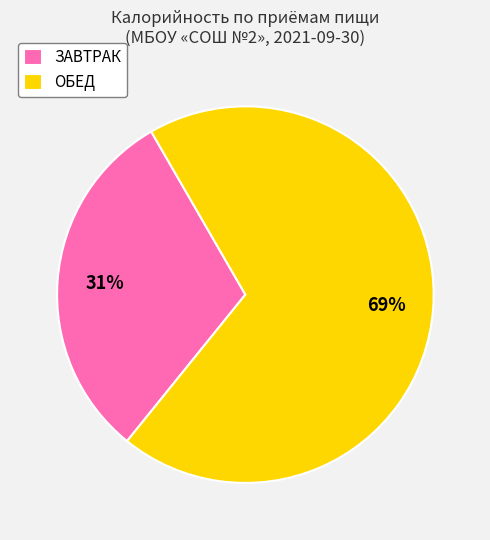

Approximately how many times larger is the value at ЗАВТРАК compared to ОБЕД?

0.4